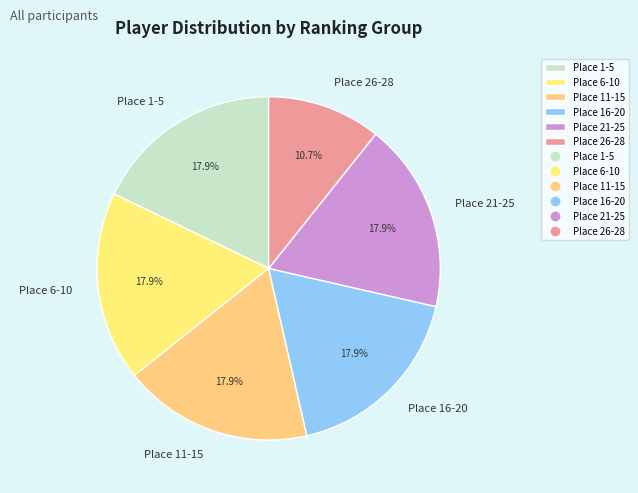

Is there any slice that represents more than half of the pie?

No